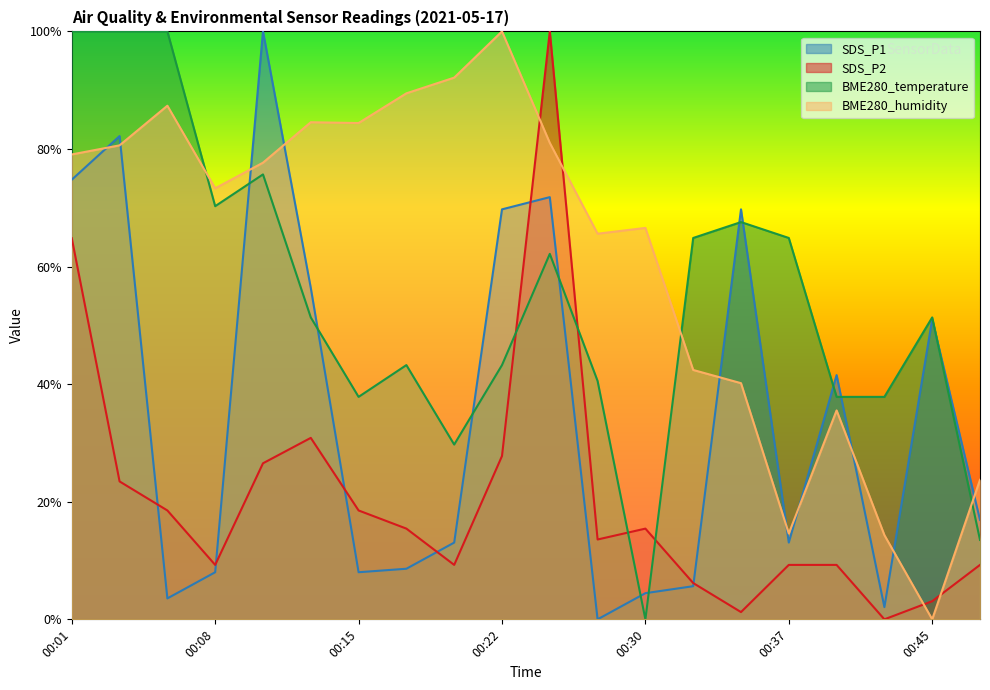

Between which two adjacent categories do SDS_P2 and SDS_P1 first intersect?

00:03 and 00:05